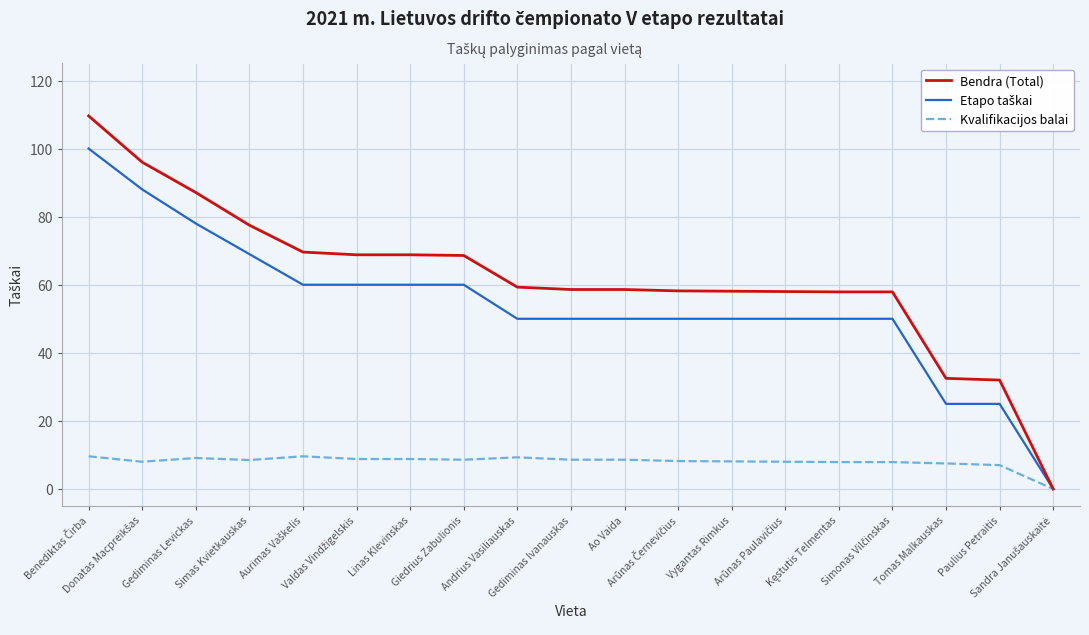

Which series has the largest range (max minus min)?

Bendra (Total)